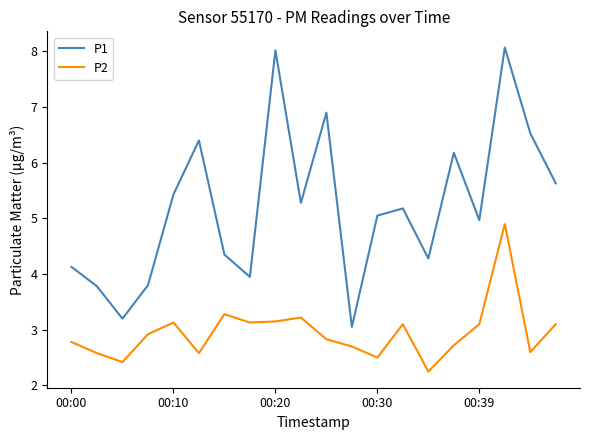

Which series has the largest range (max minus min)?

P1